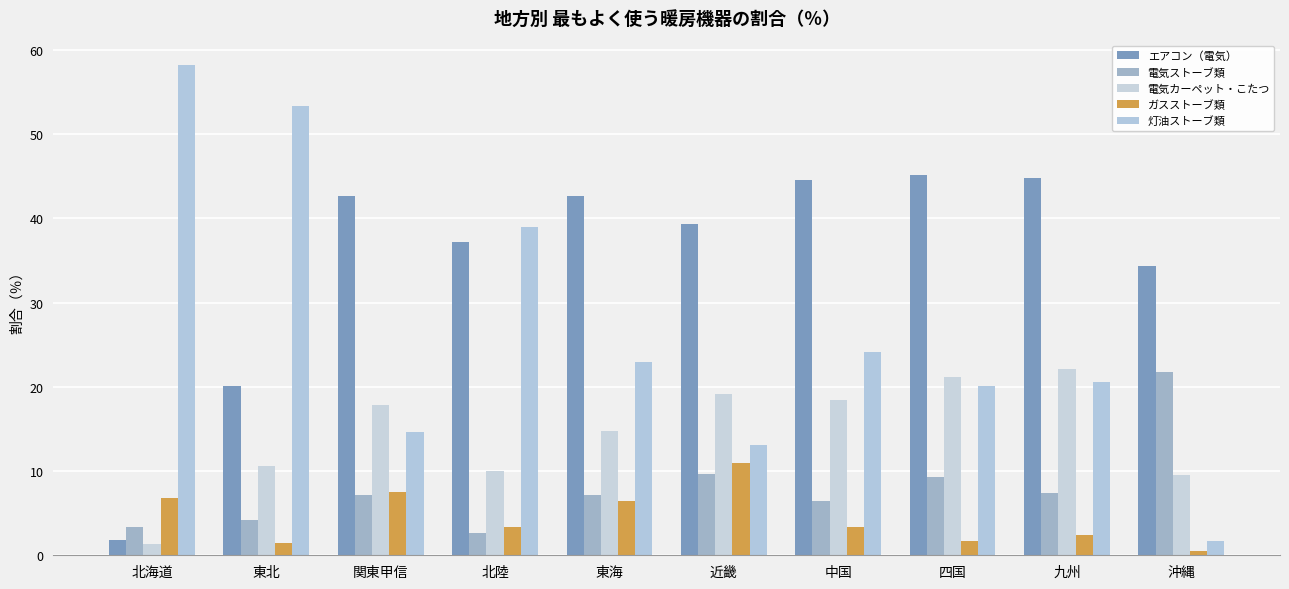

What position from the right is 沖縄?

1